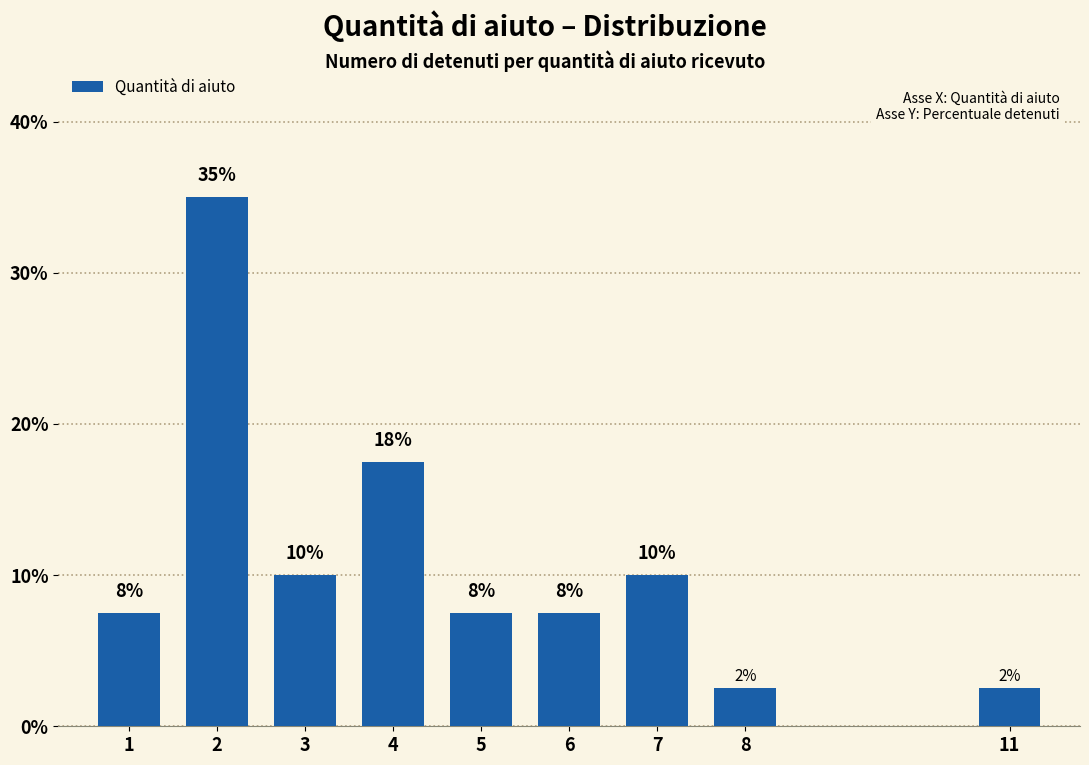

Does the chart contain any negative values?

No